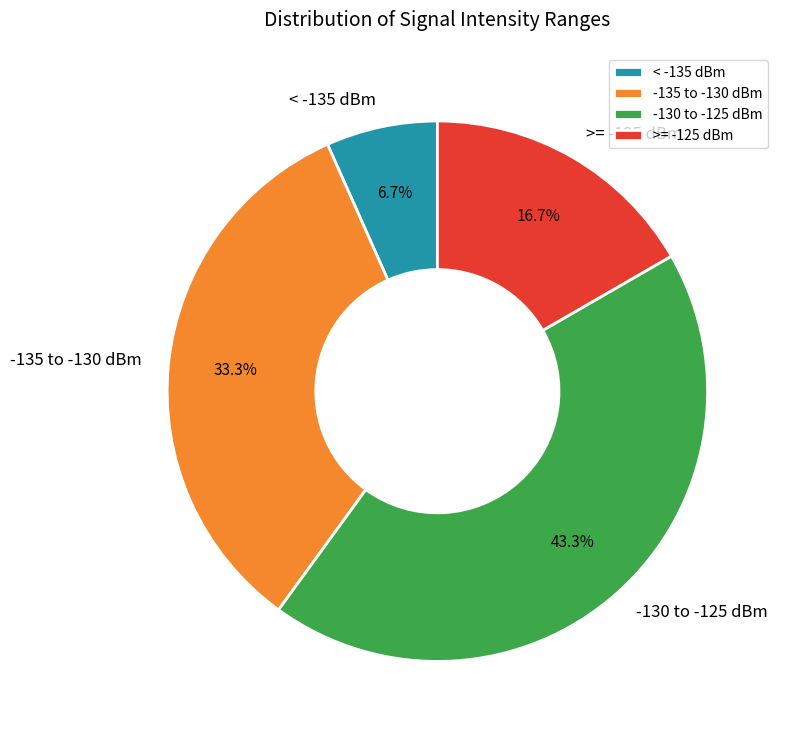

What is the largest slice in the pie chart?

-130 to -125 dBm